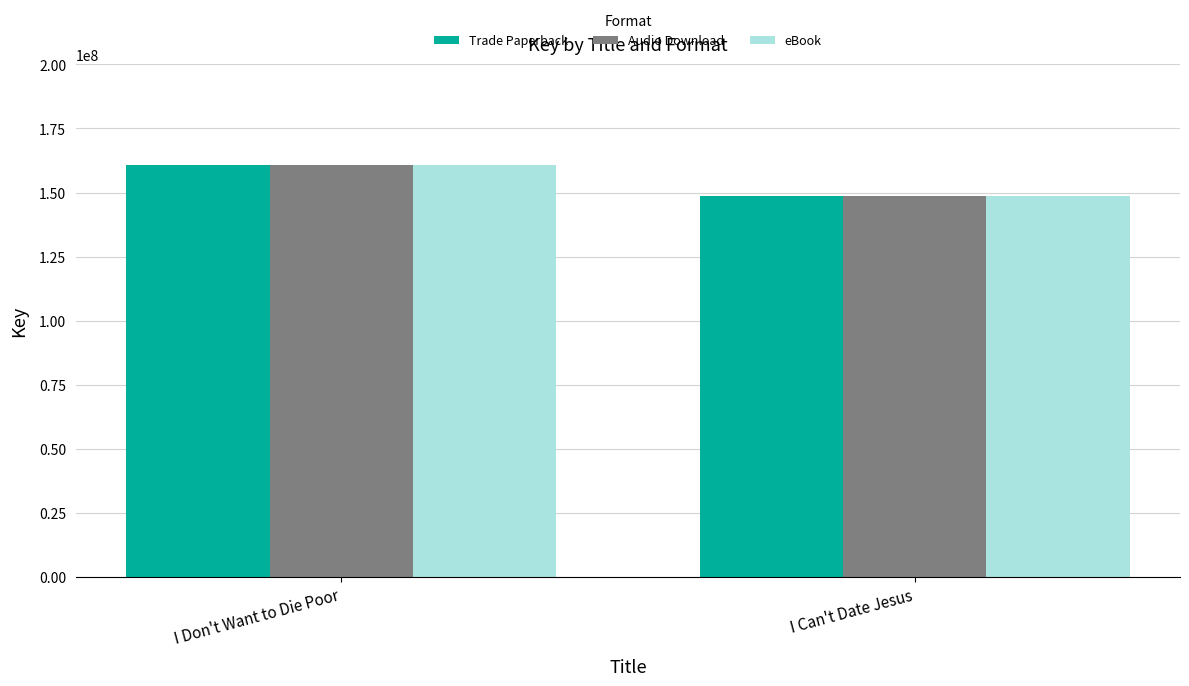

What is the sum of the Audio Download values at I Don't Want to Die Poor and I Can't Date Jesus?

309437411